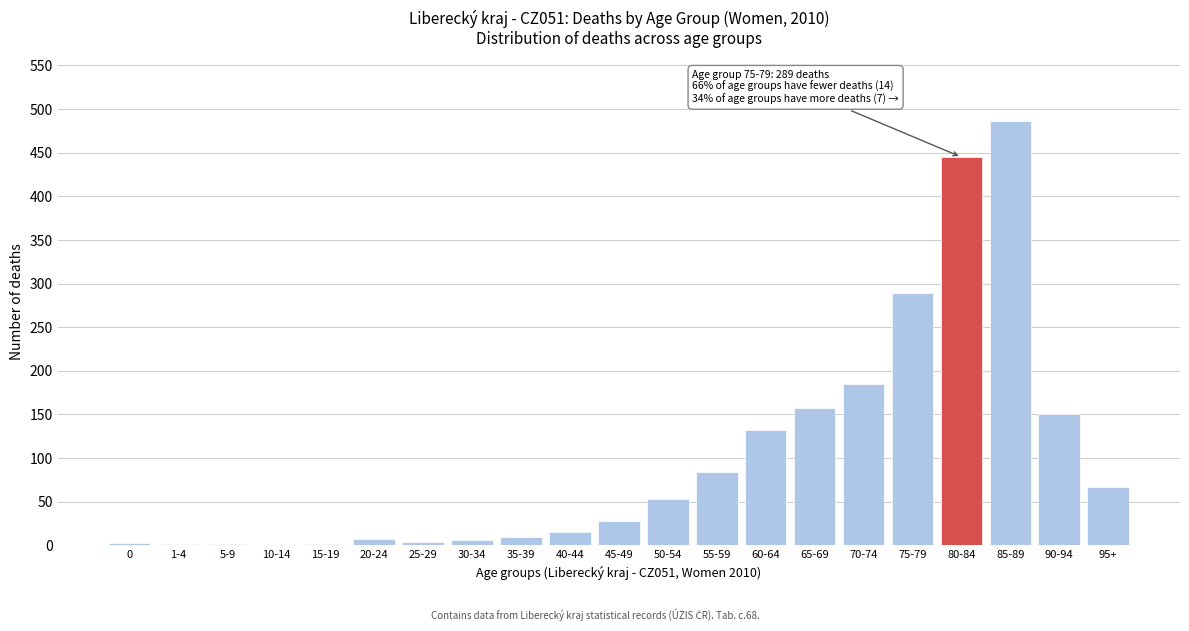

The chart shows a value of 289 at 75-79. True or false?

True